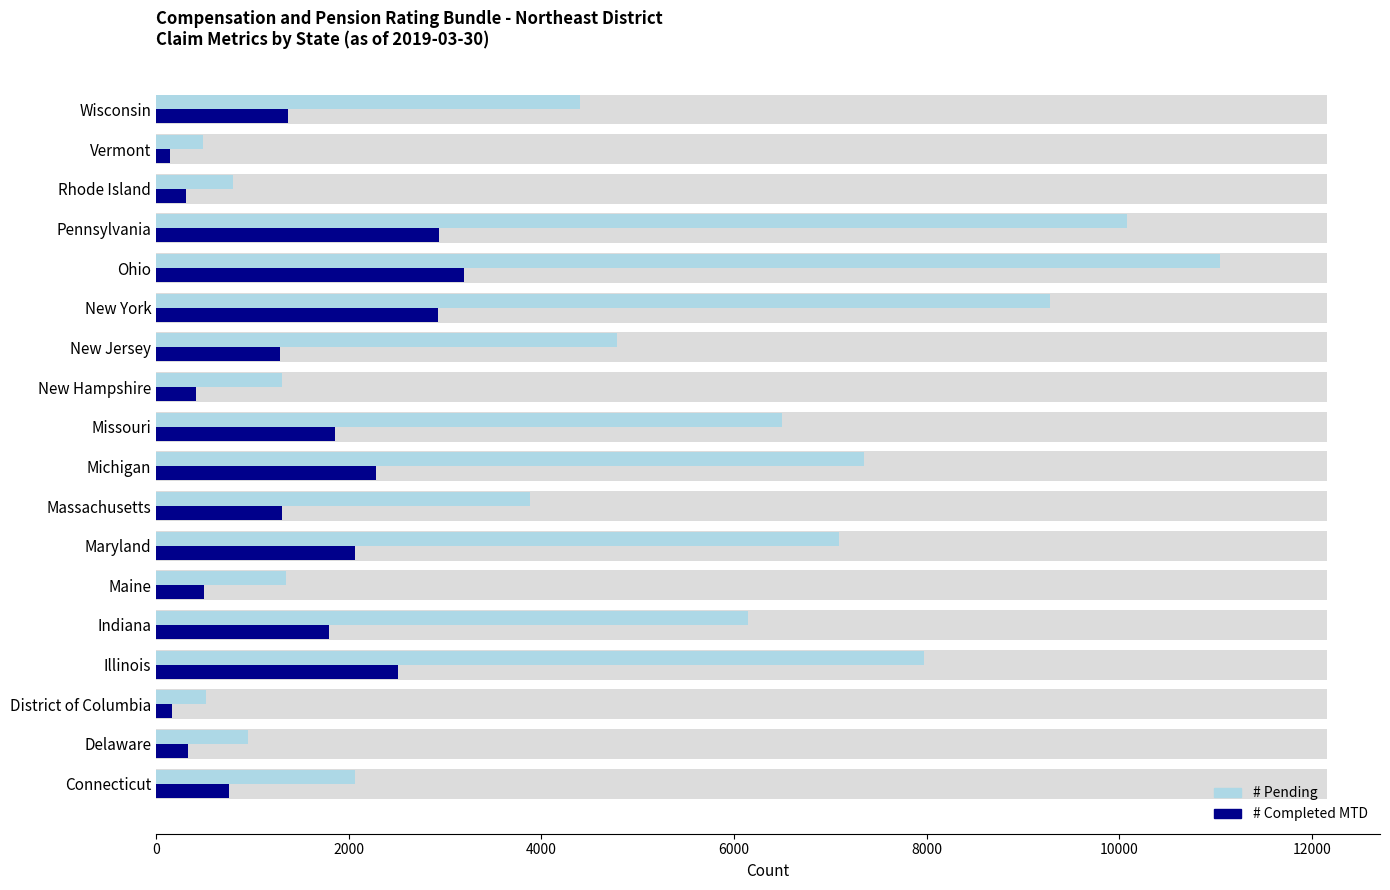

How many bars are there in each group?

2